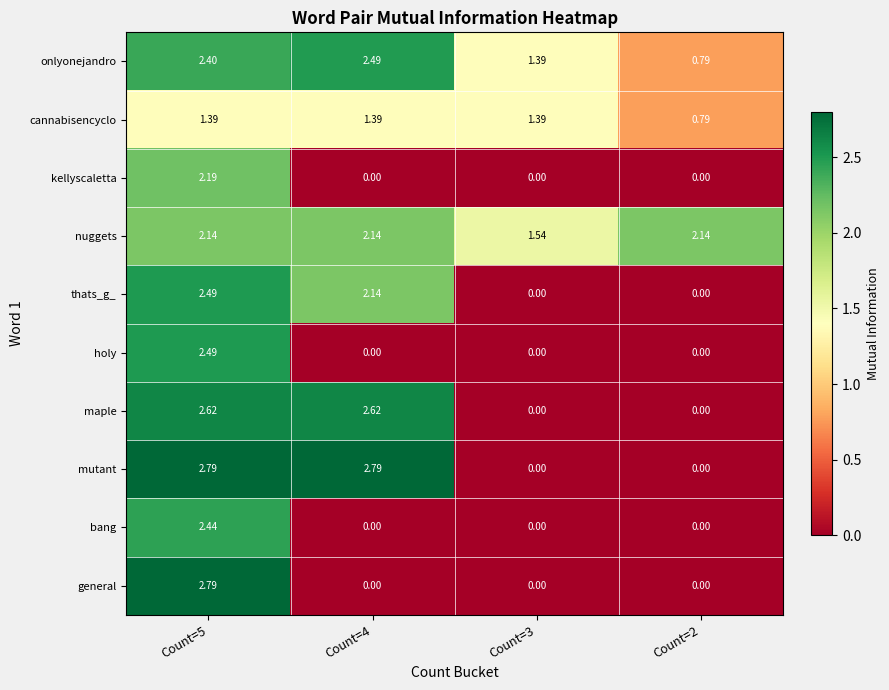

Is the value of general at Count=4 greater than the value of kellyscaletta at Count=5?

No